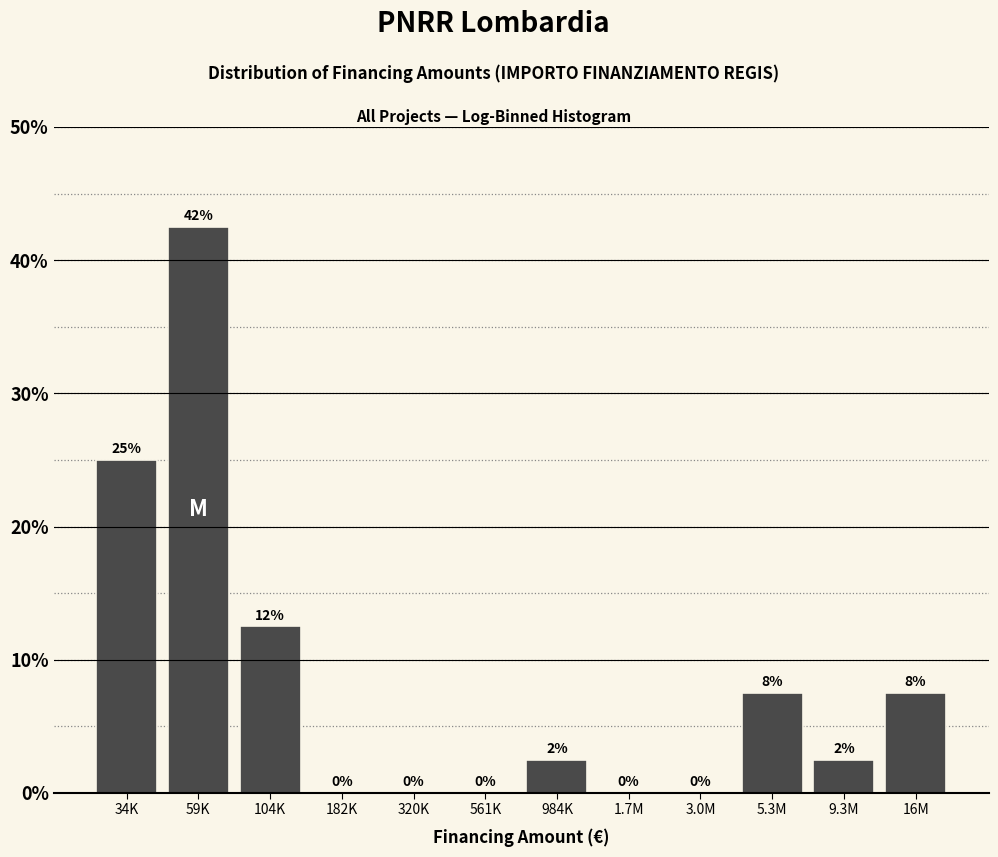

What is the greatest value displayed?

42.5